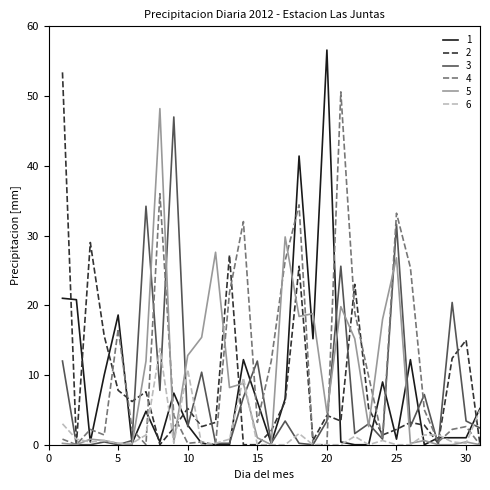

What is the maximum value shown in the chart?

56.6